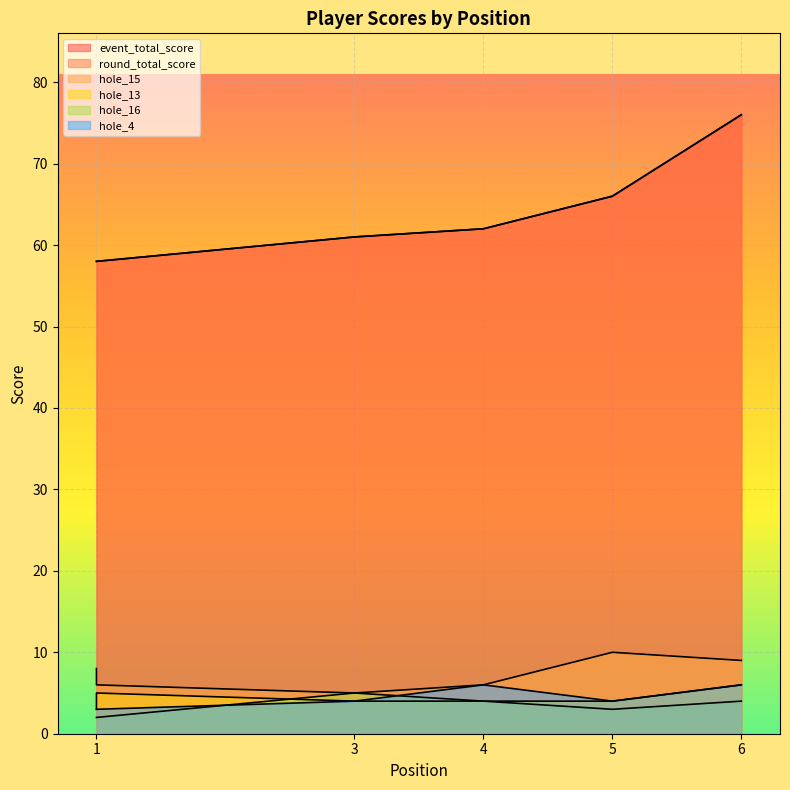

List the series in order of their peak value, lowest first.

hole_16, hole_13, hole_4, hole_15, event_total_score, round_total_score